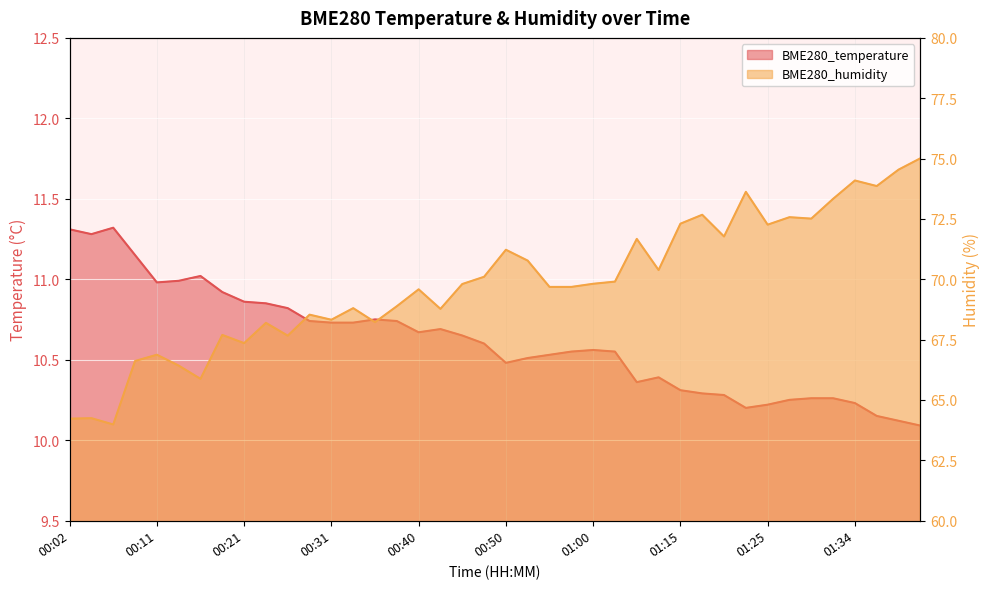

How many categories are shown in the chart?

40